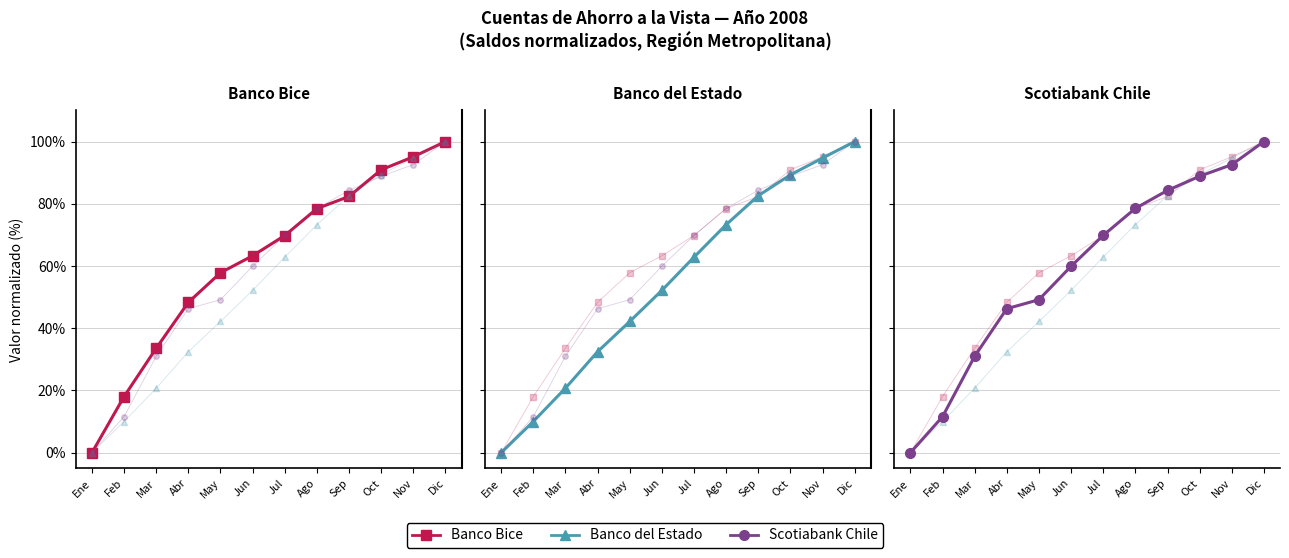

What position from the right is Abr?

9